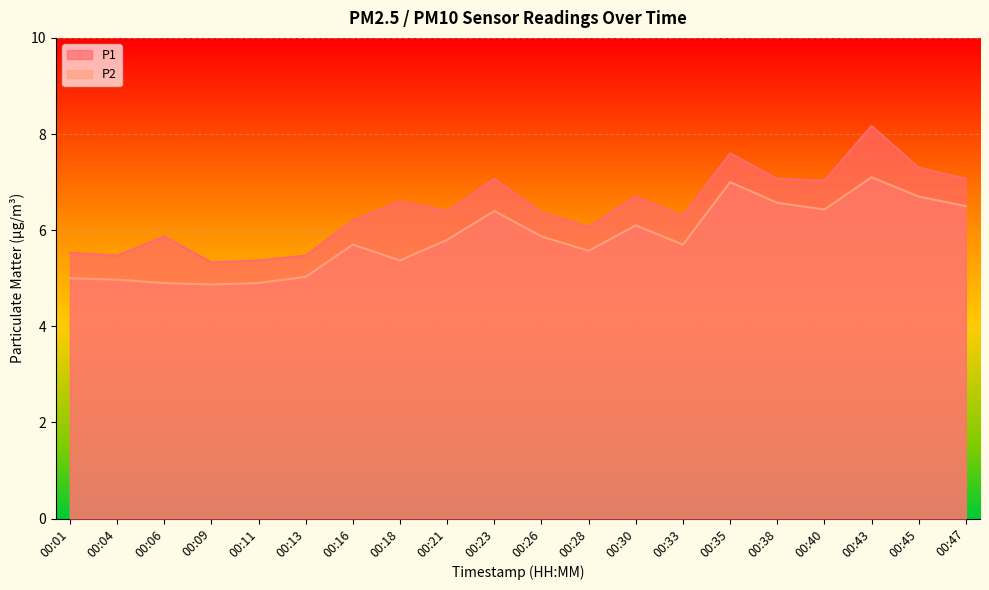

The P2 series shows 3.3 at 00:26. True or false?

False